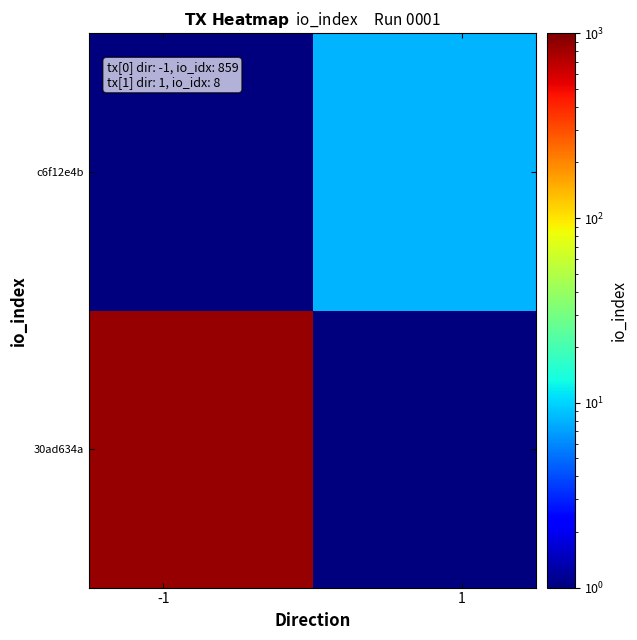

Reading left to right, extract all data points from this chart.

30ad634a: 859.0	0.1
c6f12e4b: 0.1	8.0